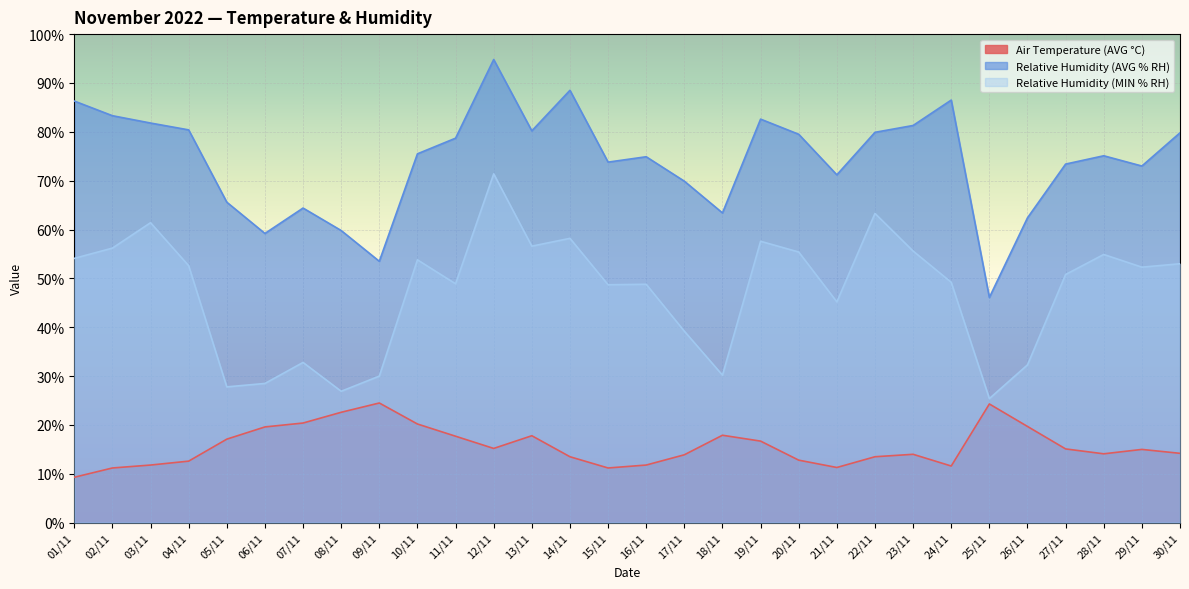

True or false: Relative Humidity (MIN % RH) has more than 1 interior local peaks.

True